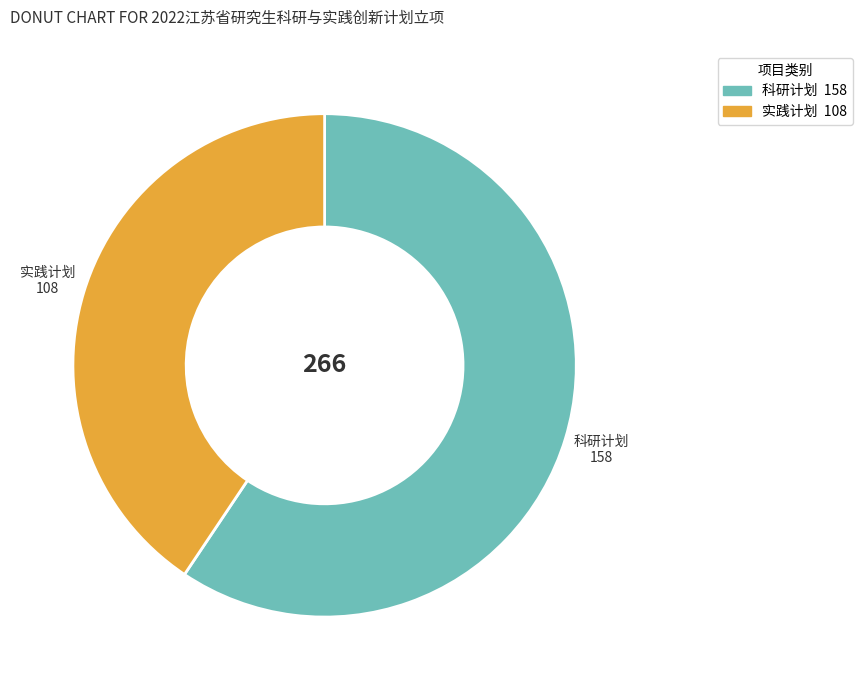

Rank the categories by value from highest to lowest.

科研计划, 实践计划